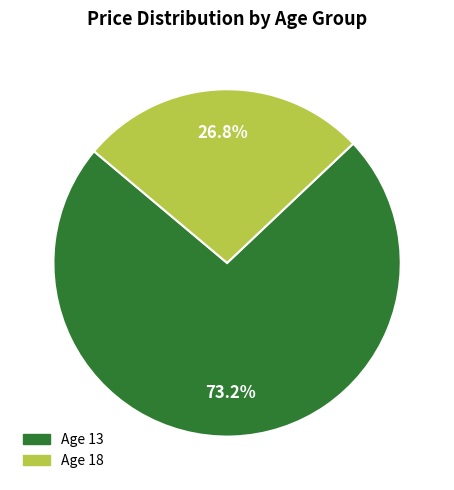

Does any single category account for the majority?

Yes